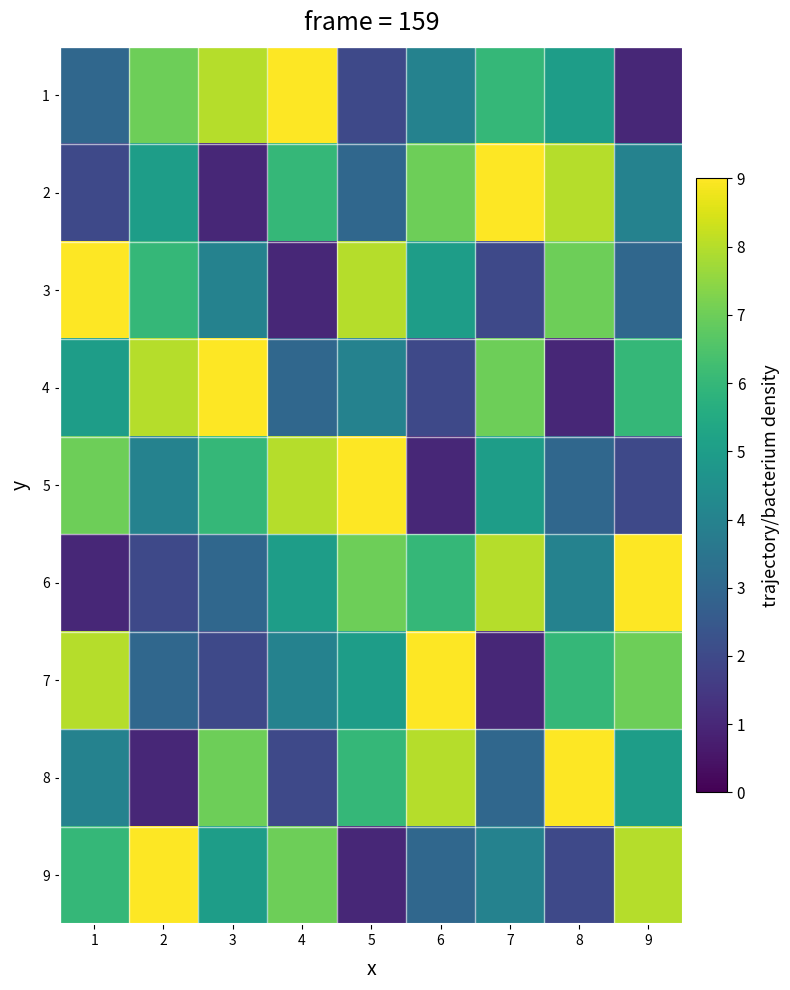

Rank the series by their maximum value, from highest to lowest.

1, 2, 3, 4, 5, 6, 7, 8, 9